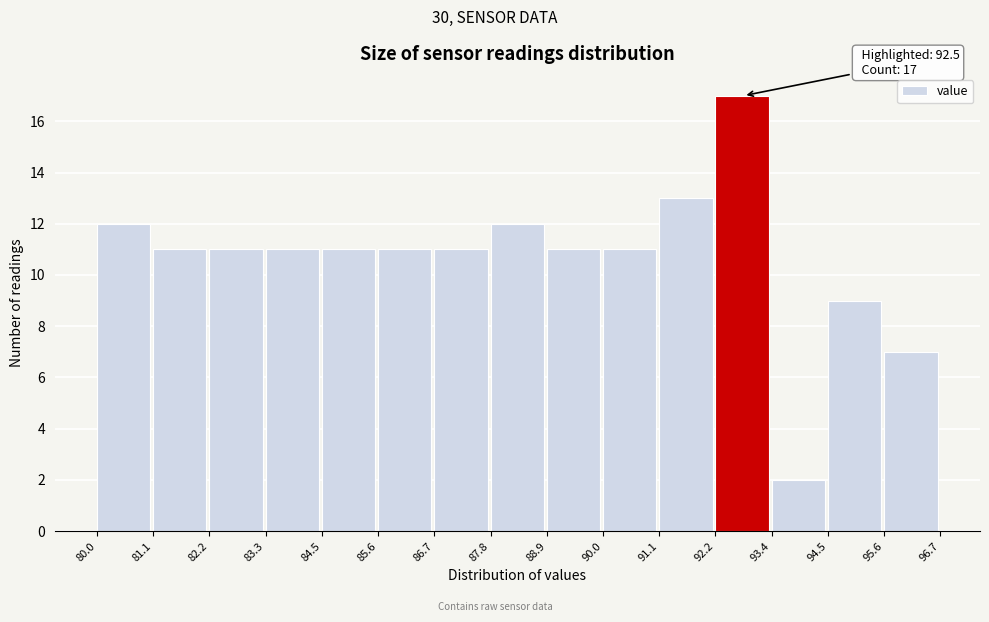

Which range on the x-axis has the tallest bar?

92.2 to 93.4